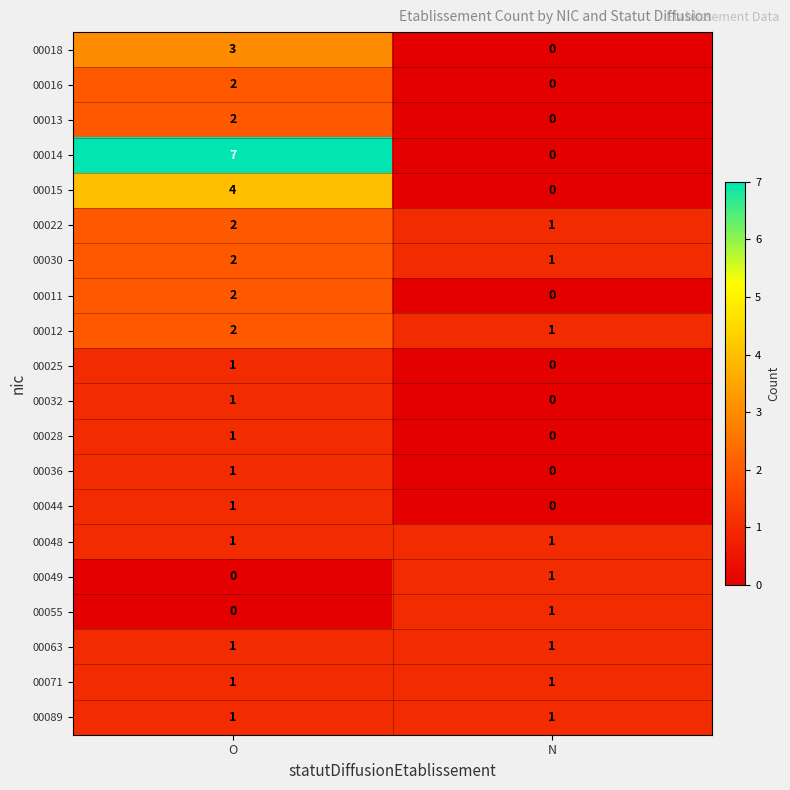

What is the sum of the 00014 values at N and O?

7